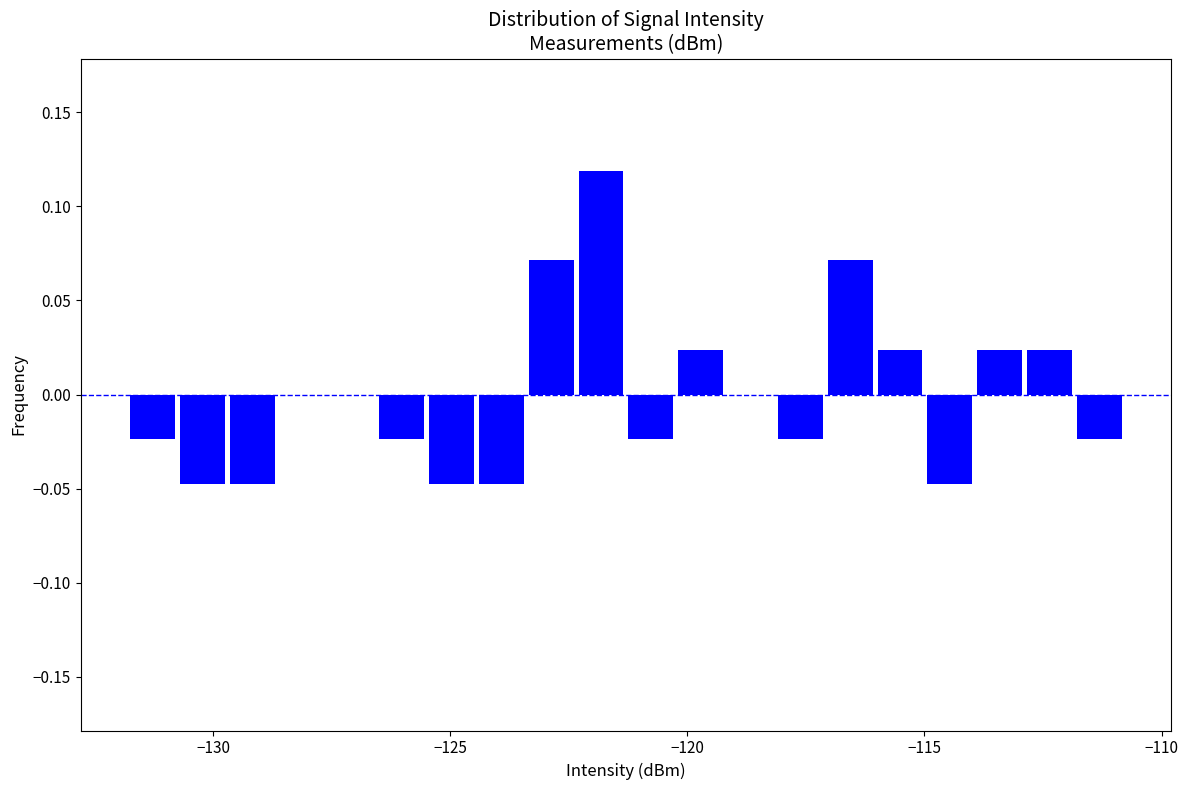

Read against the x-axis, roughly where is the centre of the tallest bar?

-122.0